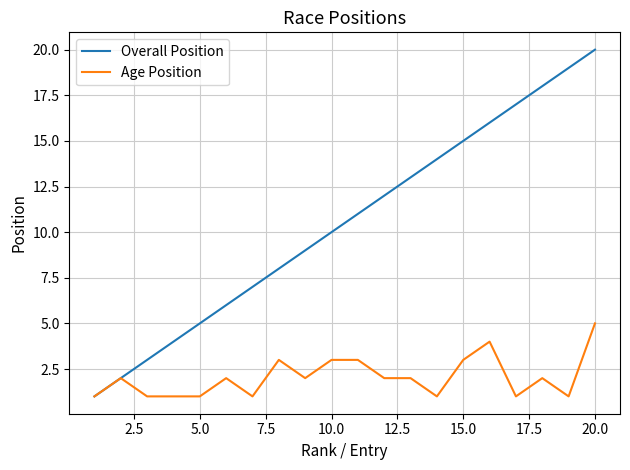

Which series has the largest total across all categories?

Overall Position